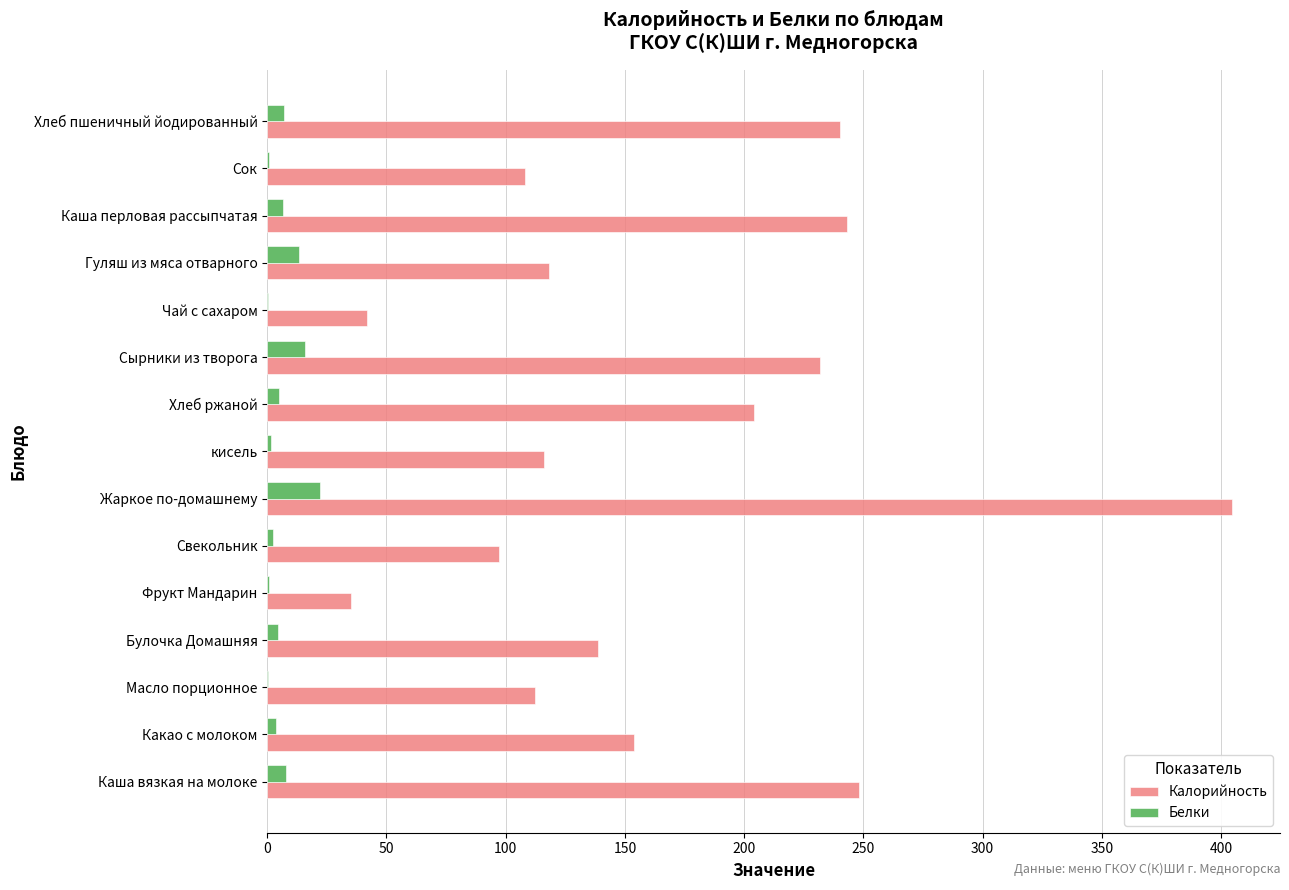

What is the average value of the Калорийность series?

166.1